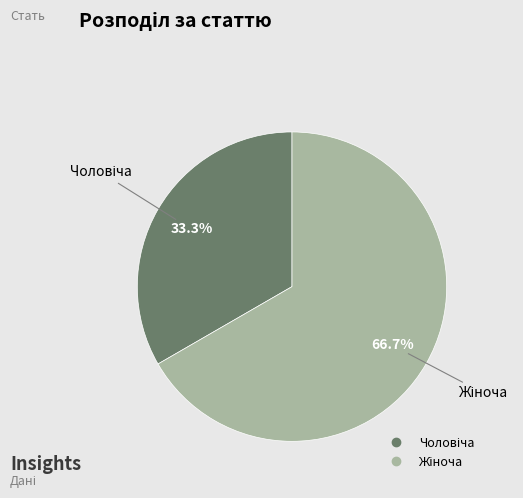

Is there a majority slice in this chart?

Yes